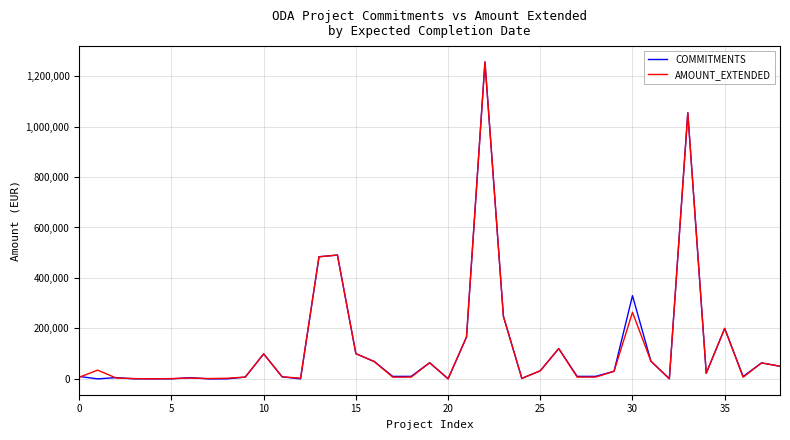

What is the average value of the COMMITMENTS series?

129077